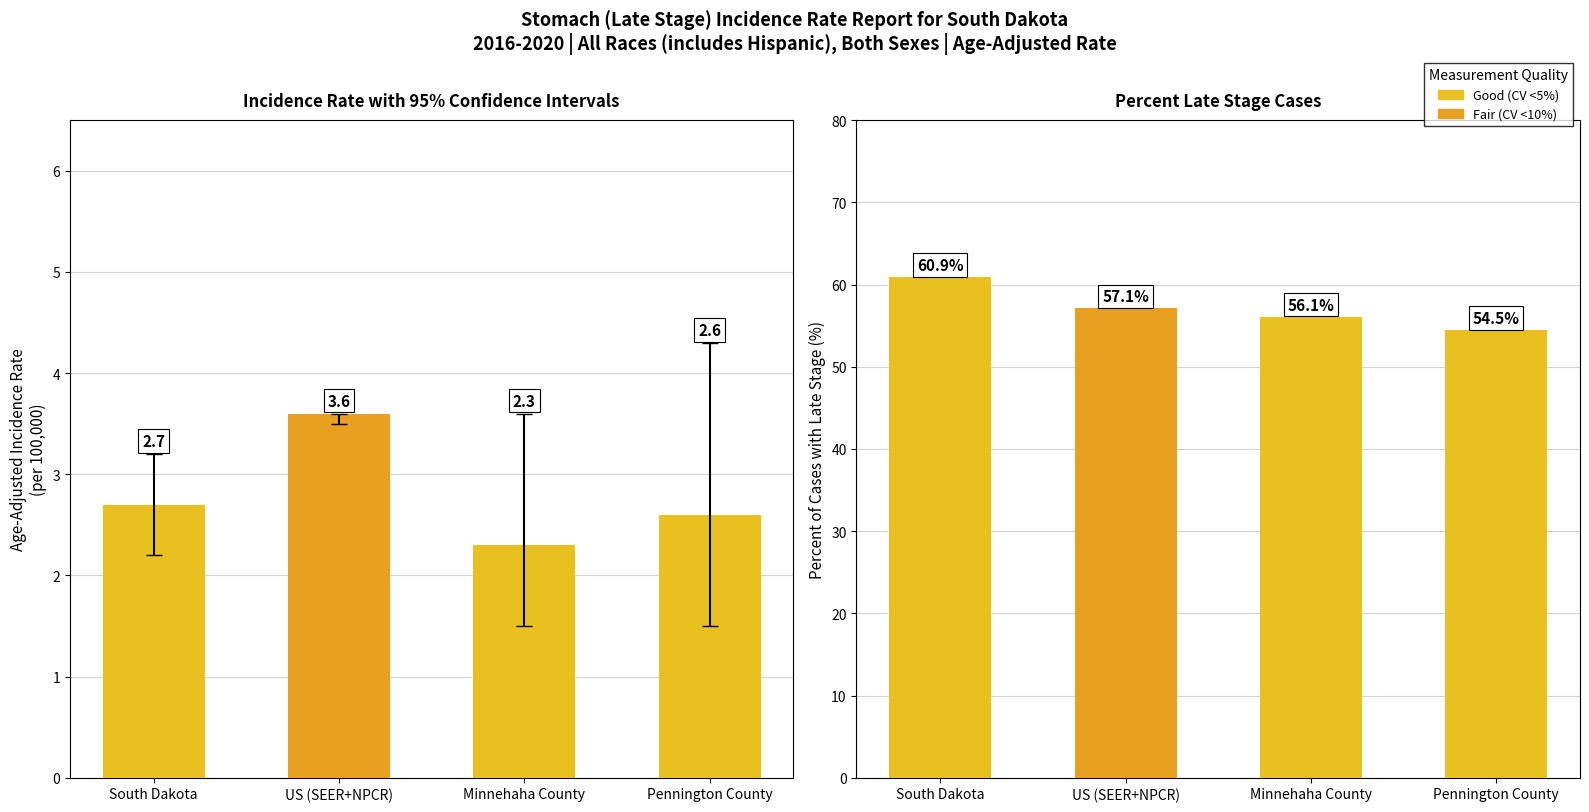

What is the average value of the Age-Adjusted Incidence Rate series?

2.8